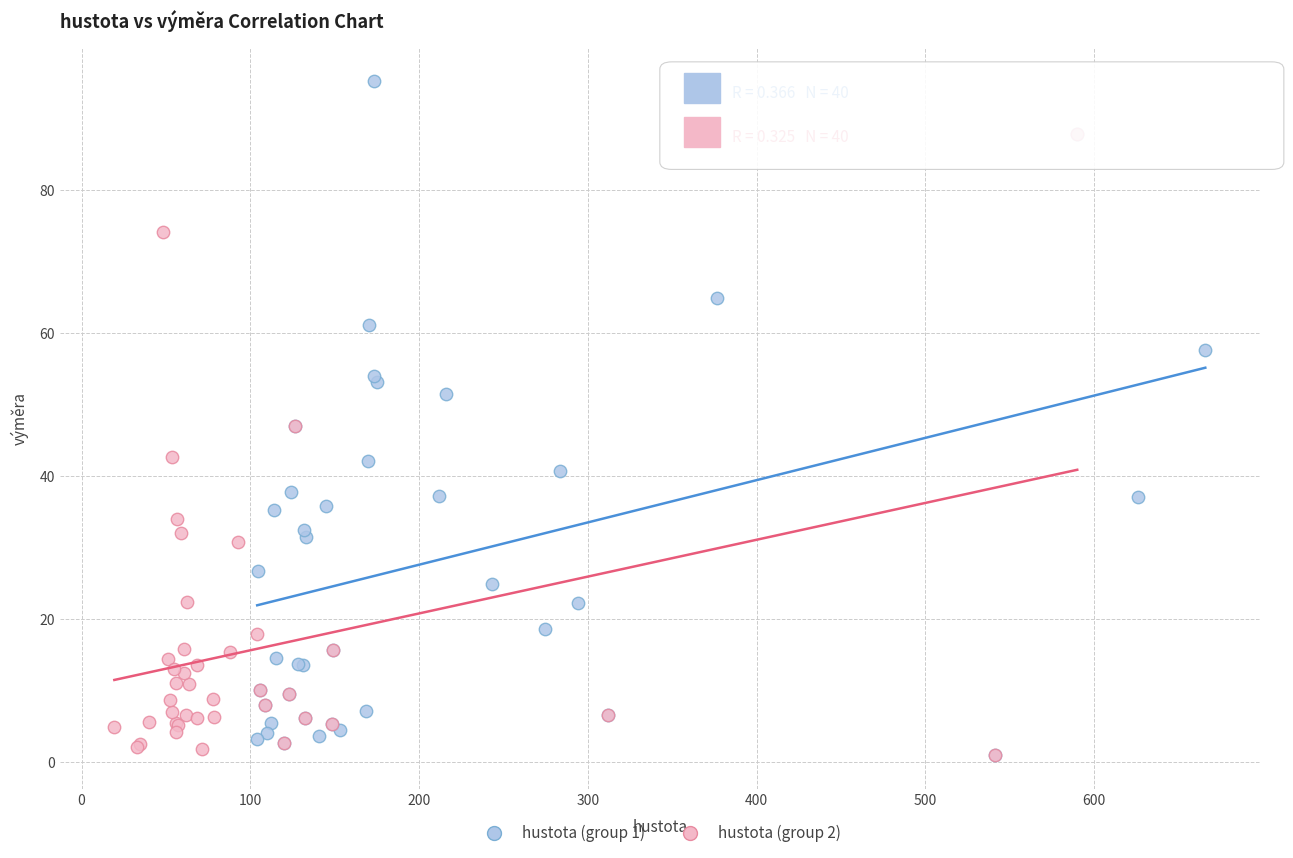

Which series reaches the maximum Y coordinate?

hustota (group 1)